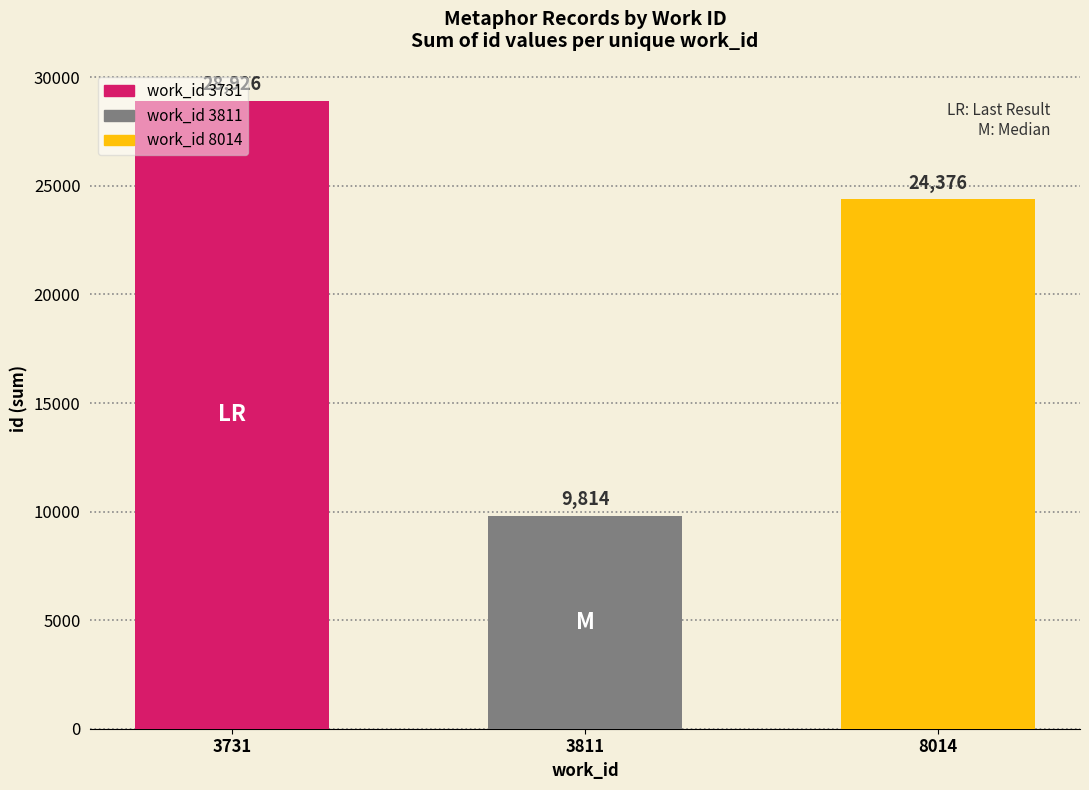

Which has a higher value, 8014 or 3731?

3731